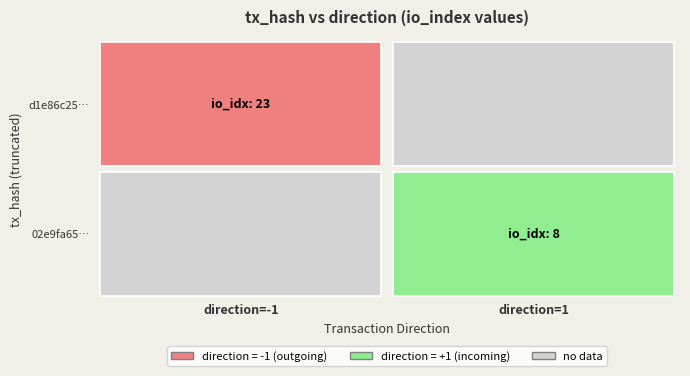

Is the value of 02e9fa65bc0bc7fc22700856b8a57db06495e4d at direction greater than the value of d1e86c25ea3a79061af176c96b0a976a76bb8d1 at io_index?

No